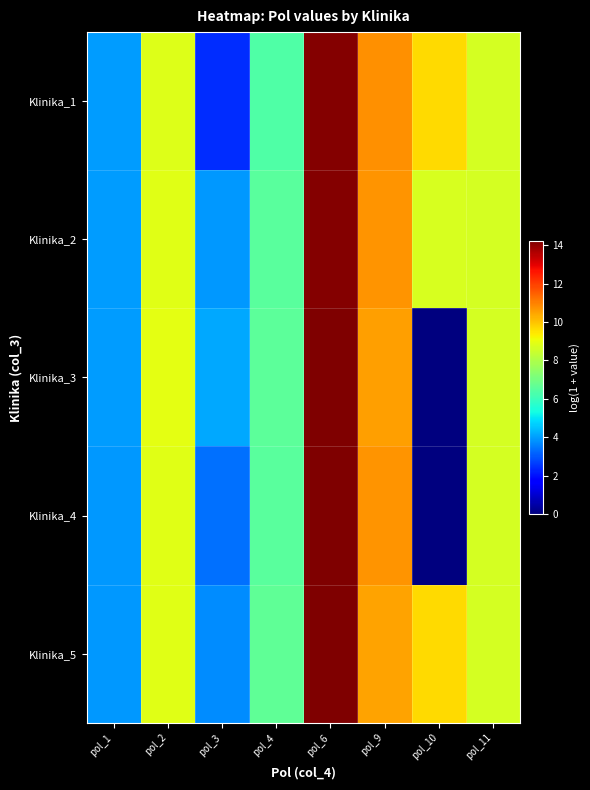

Which label corresponds to the largest value in the chart?

pol_6